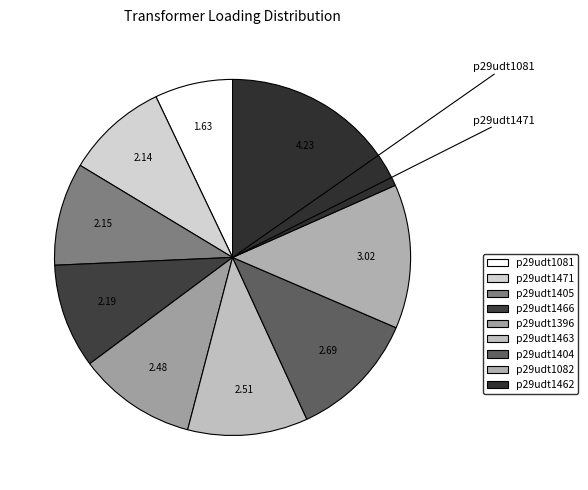

What percentage do p29udt1082 and p29udt1462 together represent?

31.5%